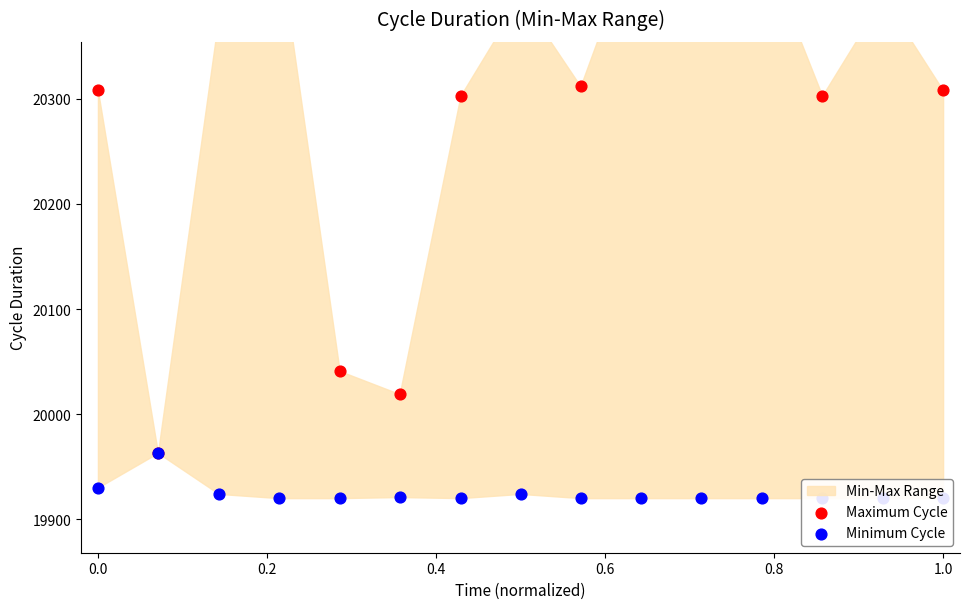

Is the value of Maximum Cycle at 14 greater than the value of Minimum Cycle at 12?

Yes